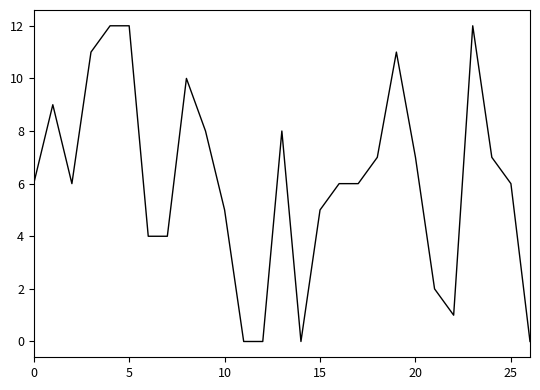

What is the difference between the maximum and minimum values?

12